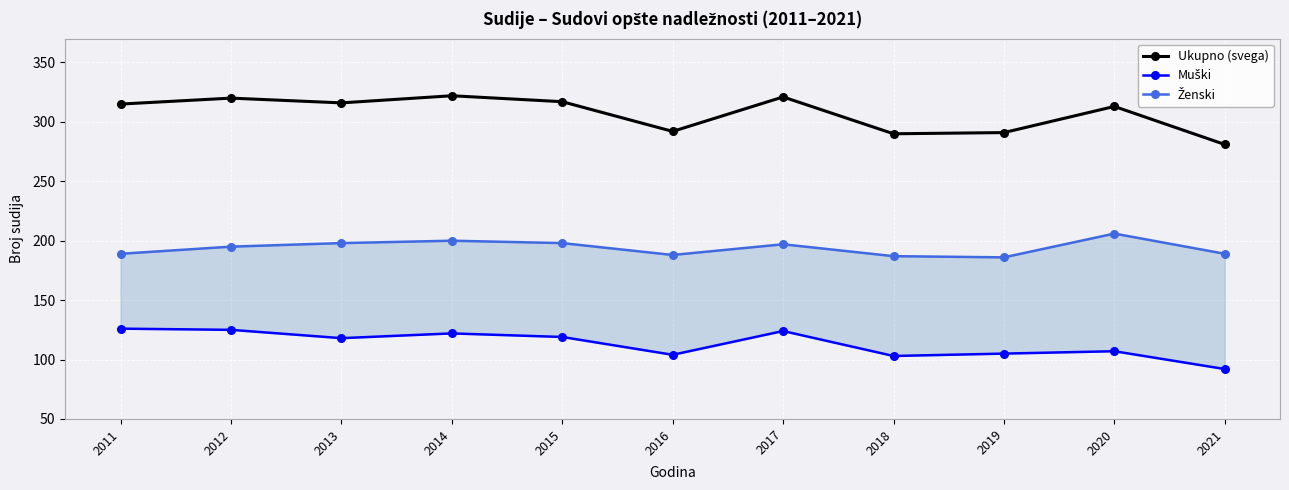

What is the value of the Ukupno (svega) point at the 2nd from the left?

320